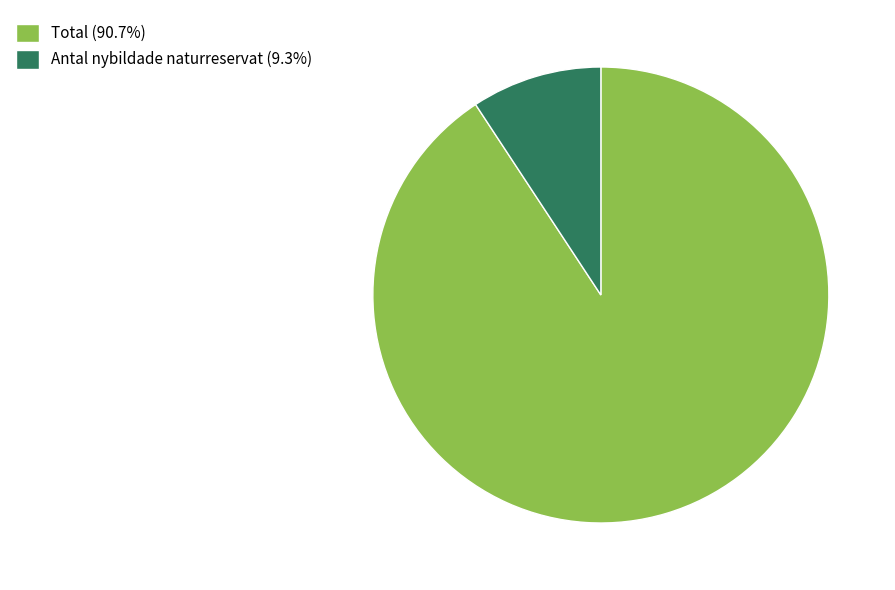

Which category accounts for the majority?

Total